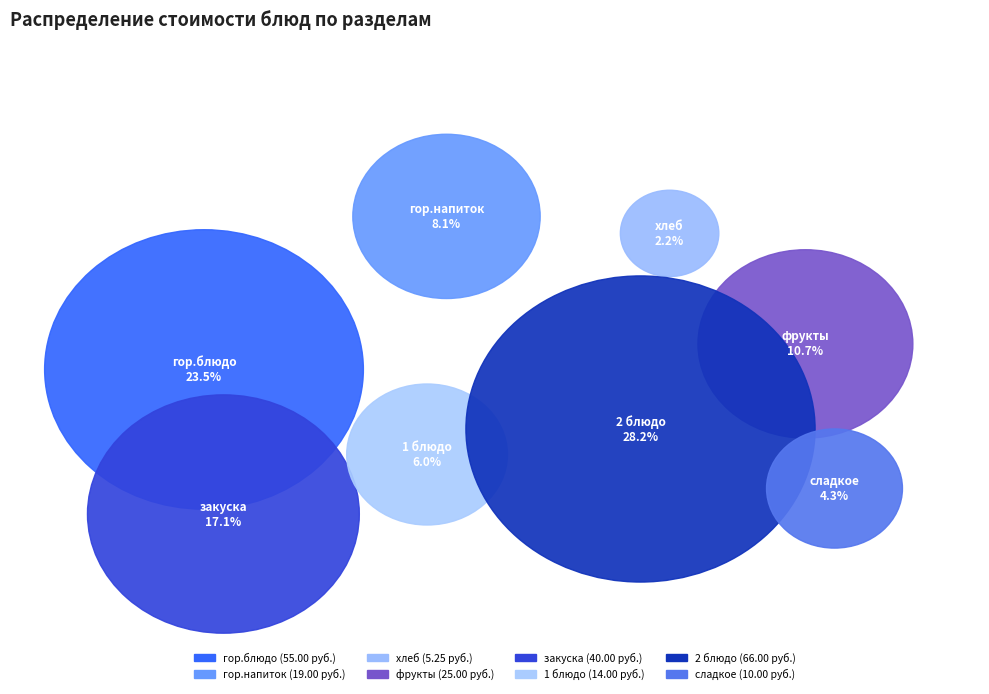

How many slices are in this pie chart?

8